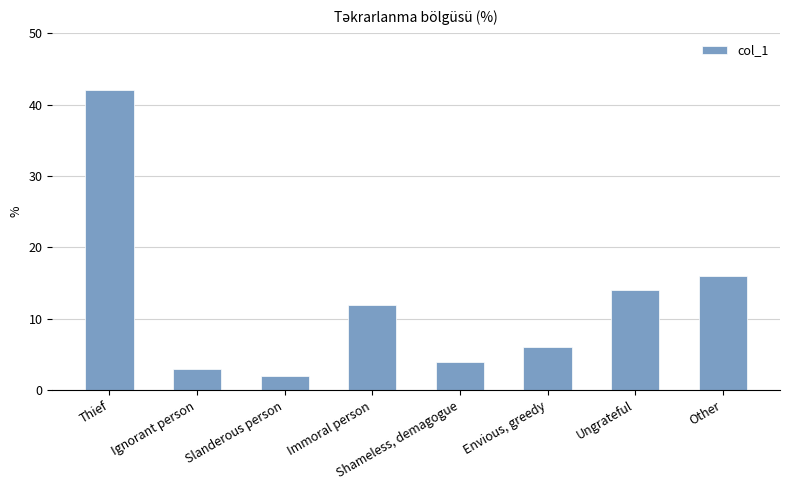

List the labels in order of value, smallest first.

Slanderous person, Ignorant person, Shameless, demagogue, Envious, greedy, Immoral person, Ungrateful, Other, Thief